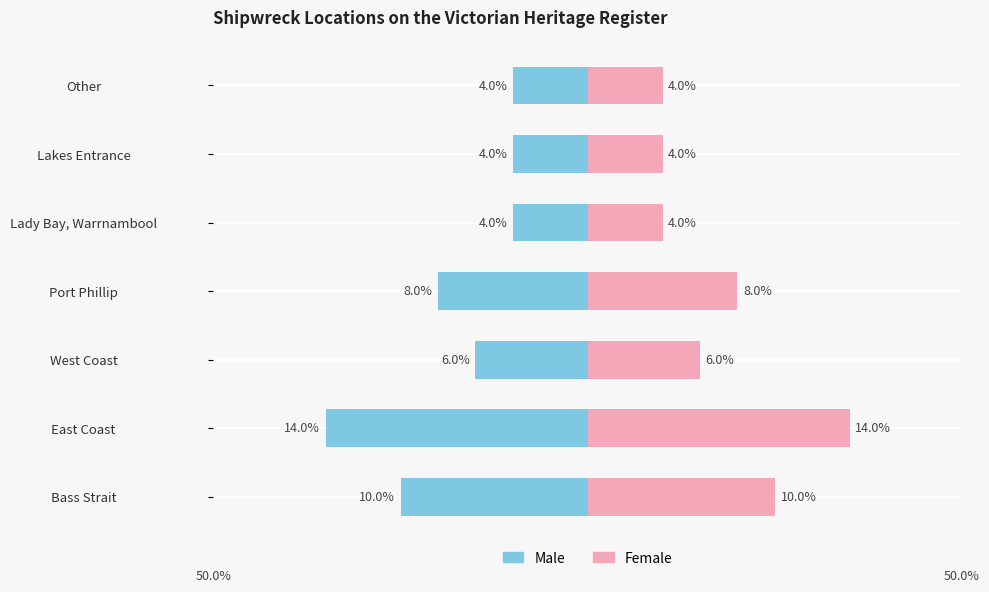

What is the sum of the Female values at Lady Bay, Warrnambool and Lakes Entrance?

8